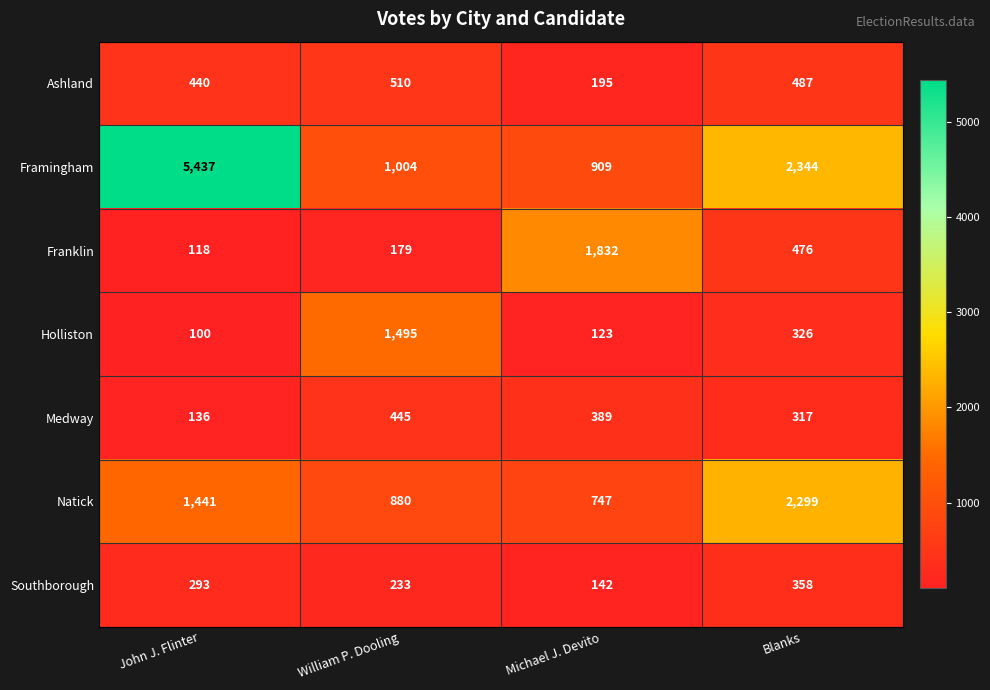

Where is Holliston nearest to the value 797?

Blanks